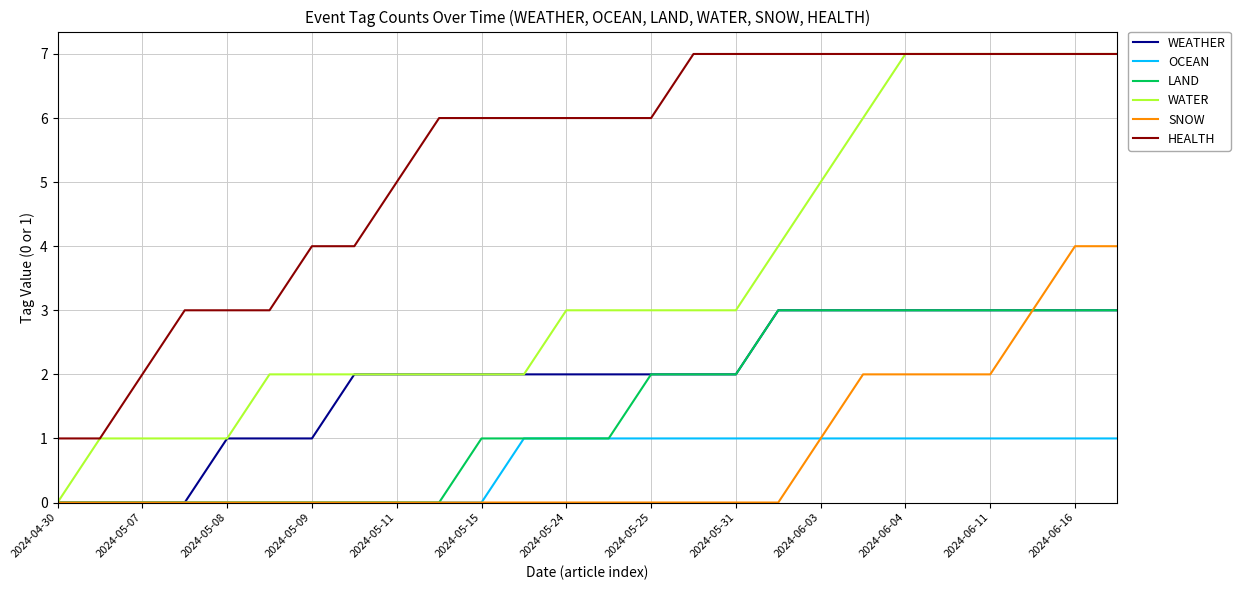

Does the chart display data point markers on the line(s)?

No